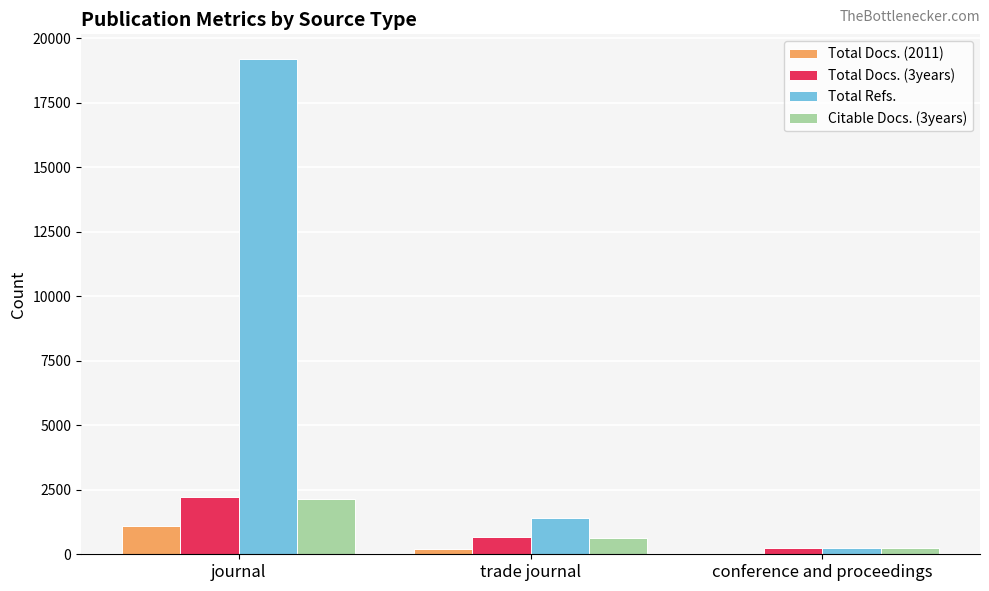

What is the maximum value for Total Refs.?

19186